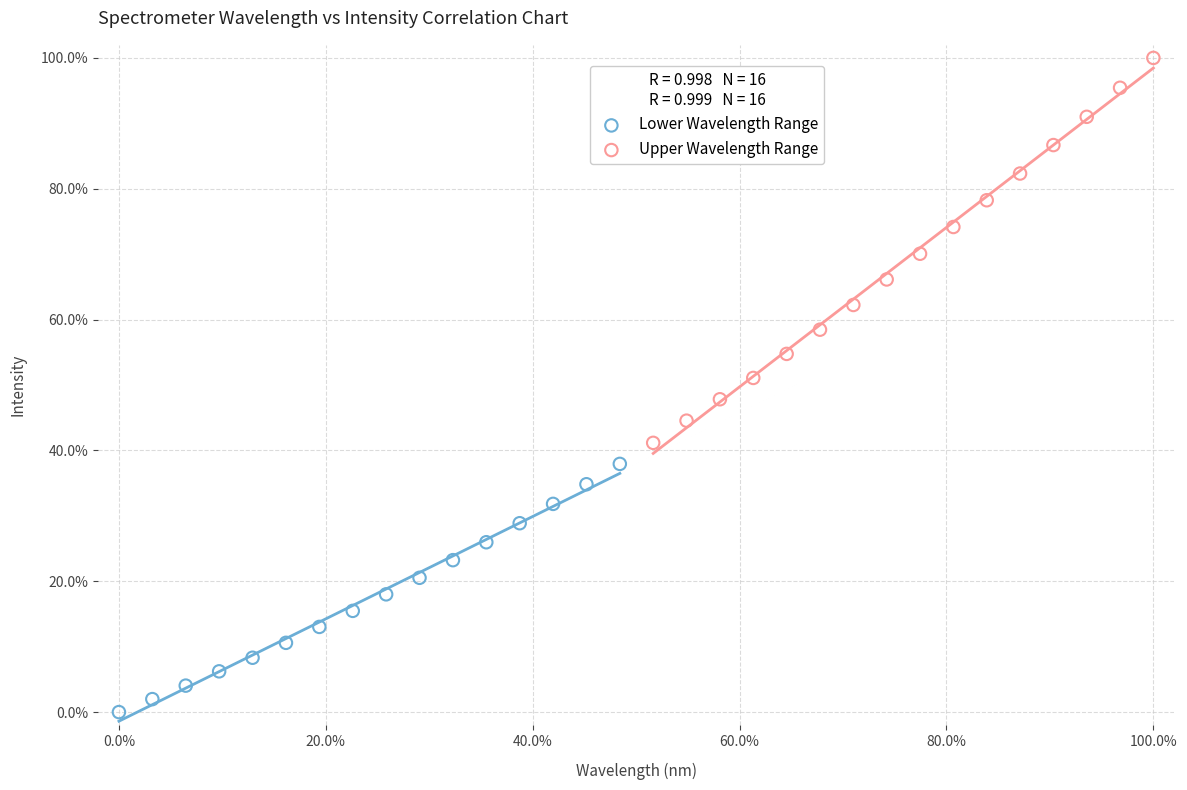

Which series reaches the maximum Y coordinate?

Upper Wavelength Range